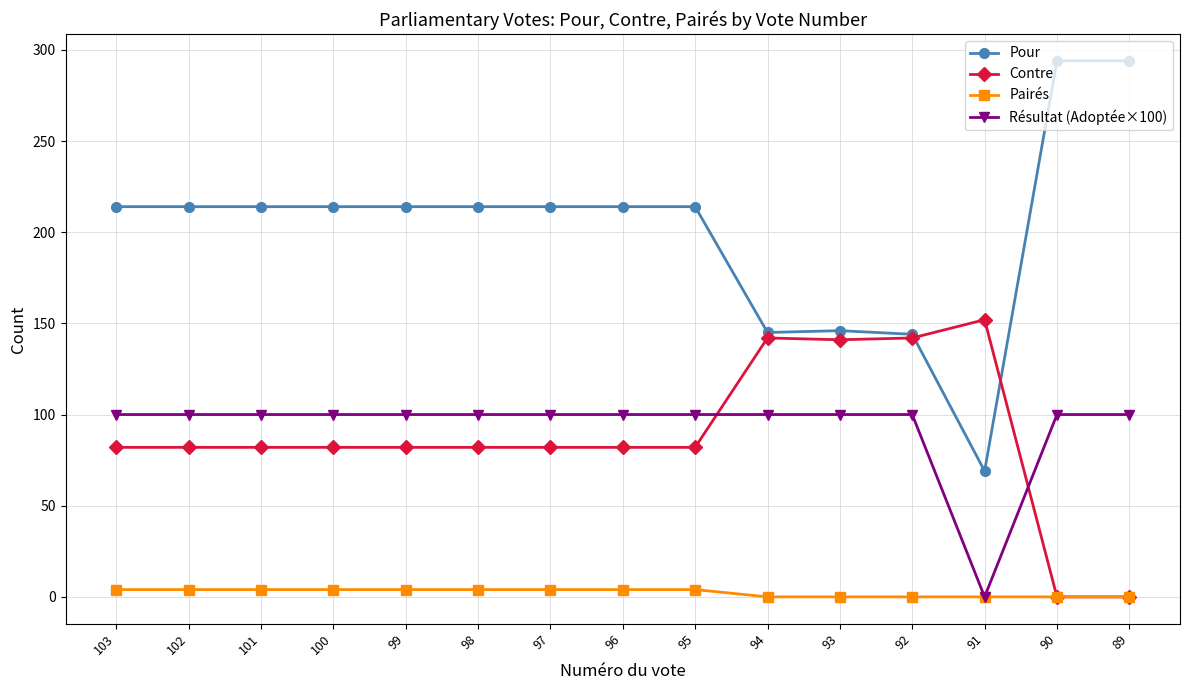

What is the highest value of the Pairés series?

4